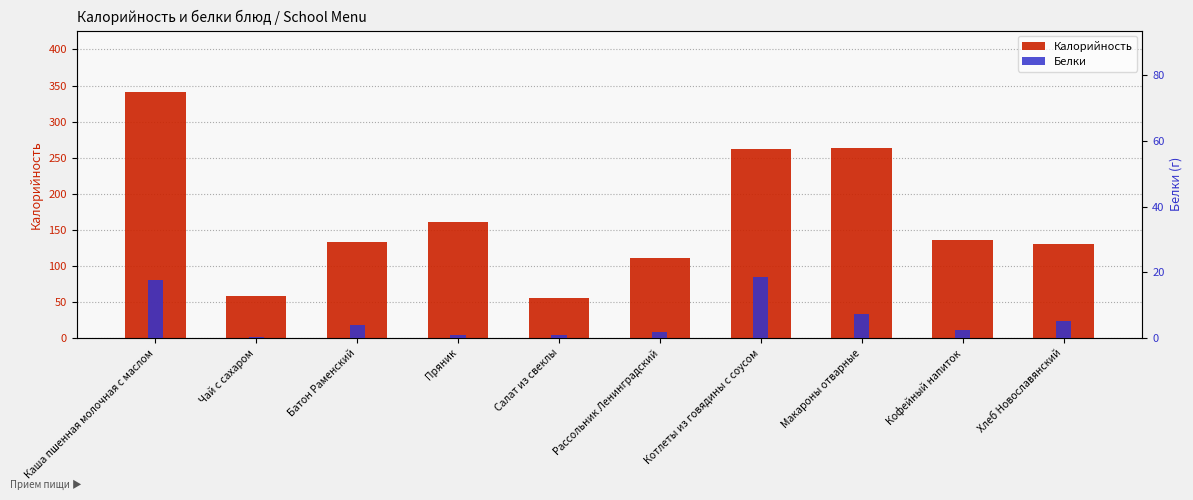

Is it true that Белки equals 18.7 at Котлеты из говядины с соусом?

True